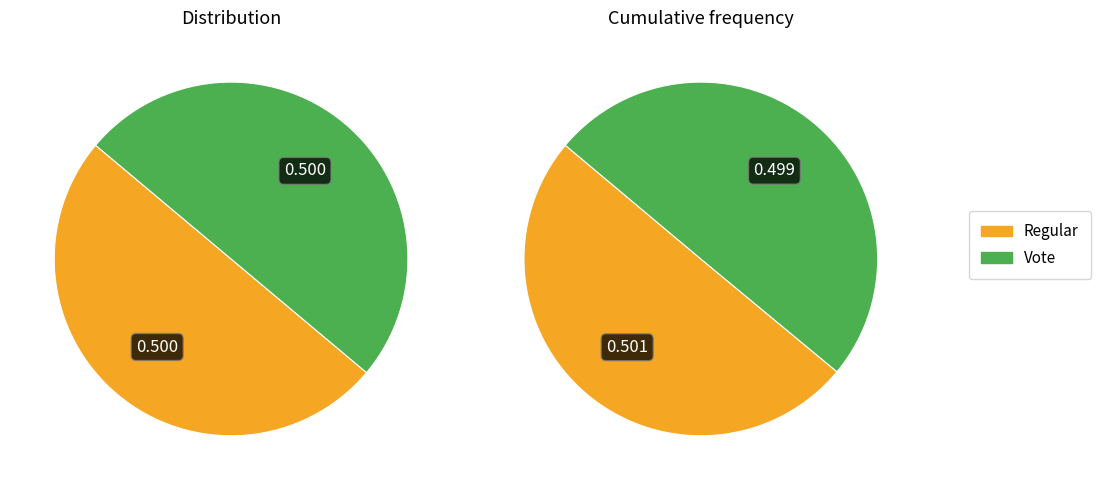

True or false: Regular accounts for 65% of the total.

False